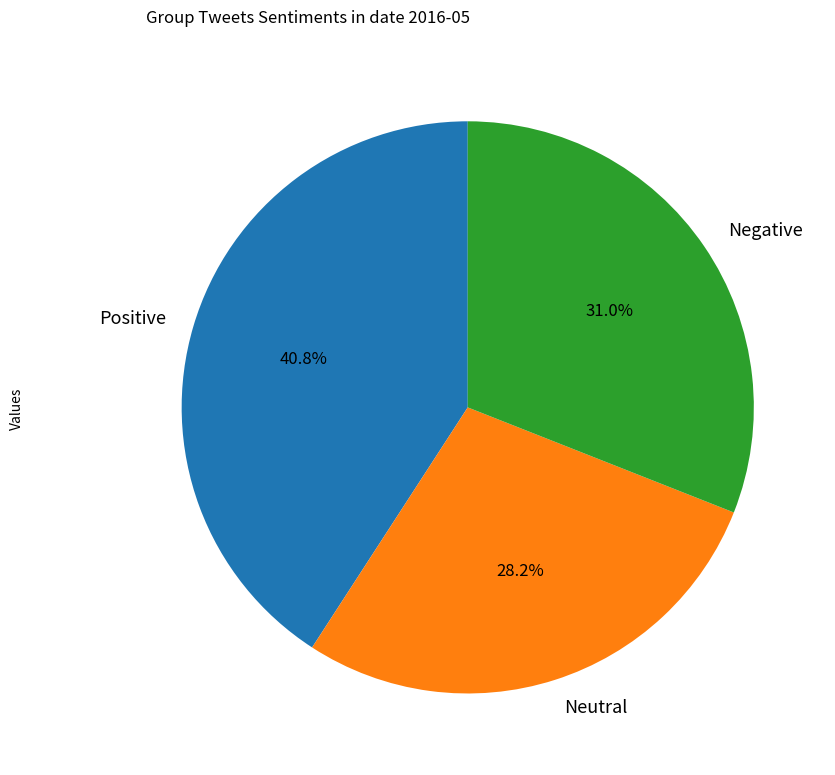

Combined, what portion of the pie is Neutral and Positive?

69.0%